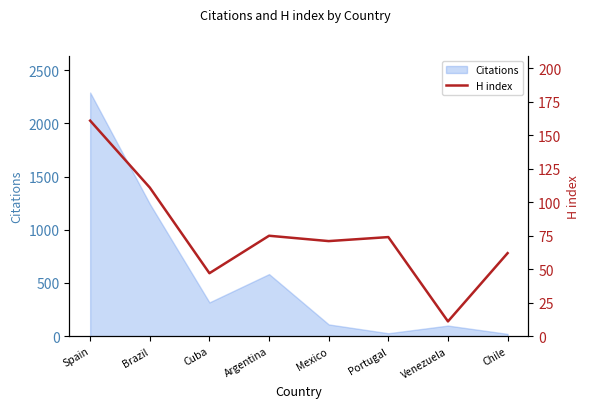

How many categories are shown in the chart?

8